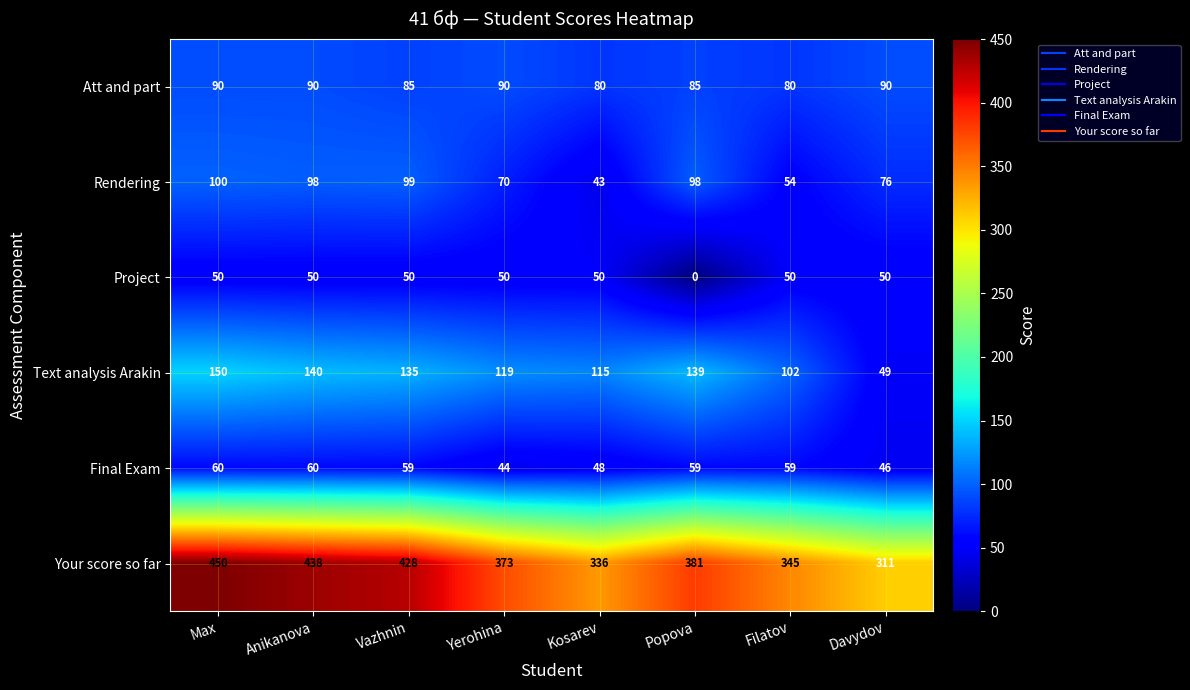

At which category is the sum across all series the highest?

Max